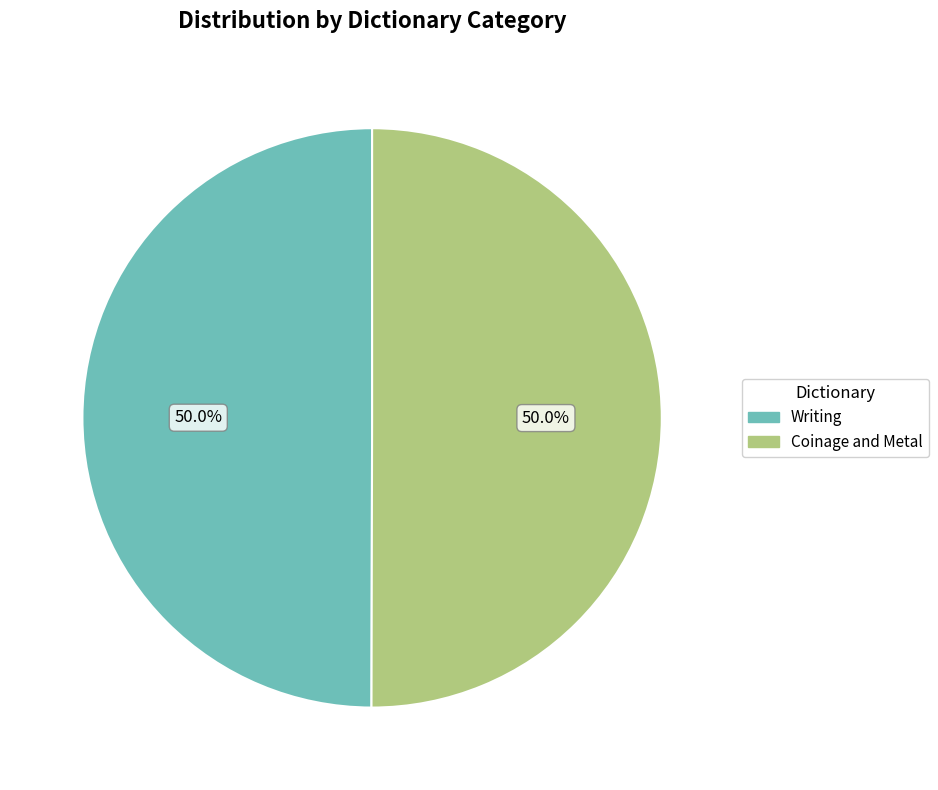

To the nearest percent, what portion does Writing represent?

50%